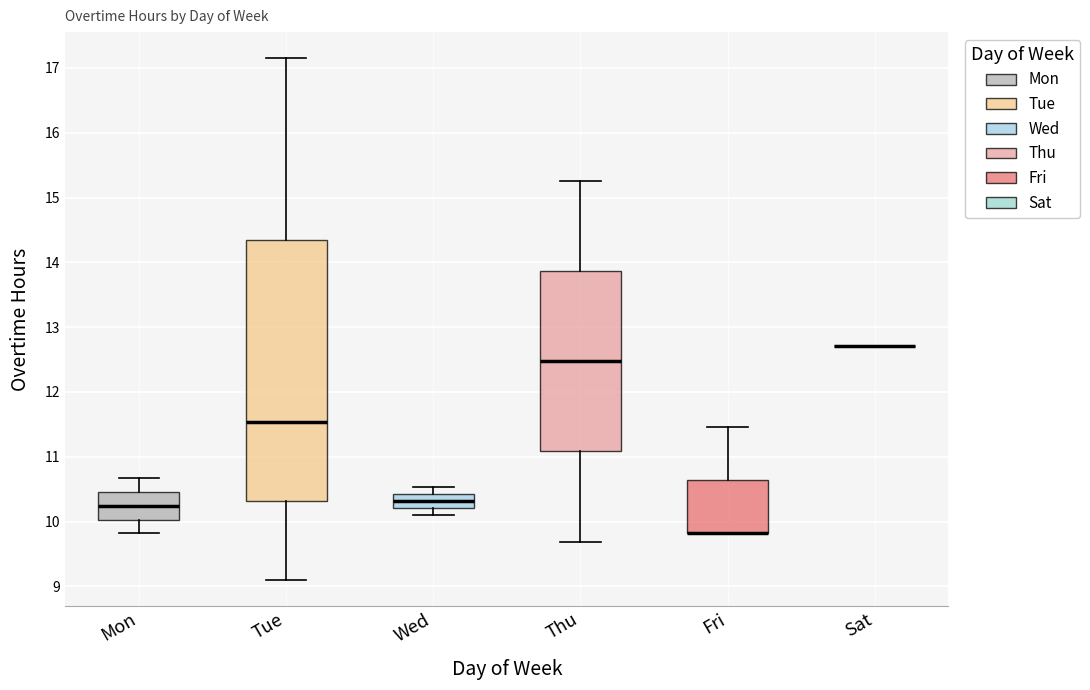

Where does the median line of the box for Mon sit on the y-axis? The values are not printed on the chart, so give them approximately, as read against the axis.

10.2